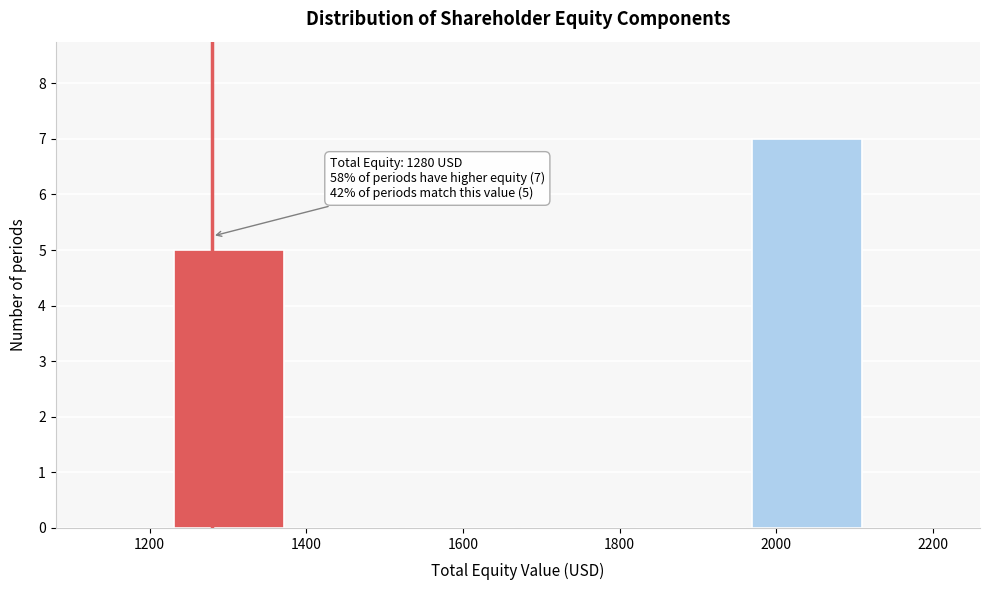

Over which range of the x-axis is the bar tallest?

1960 to 2120